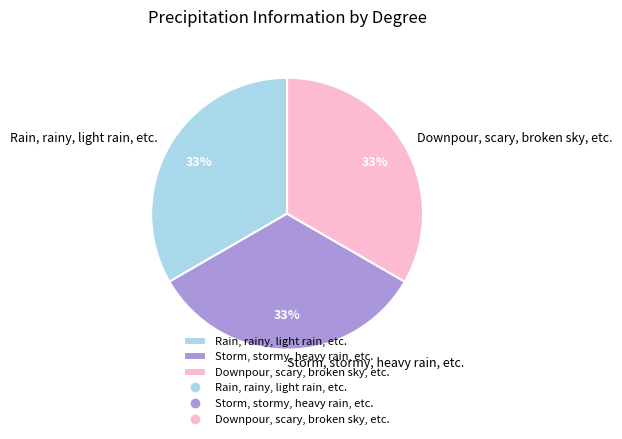

Do Rain, rainy, light rain, etc. and Storm, stormy, heavy rain, etc. together represent more than half of the pie?

Yes